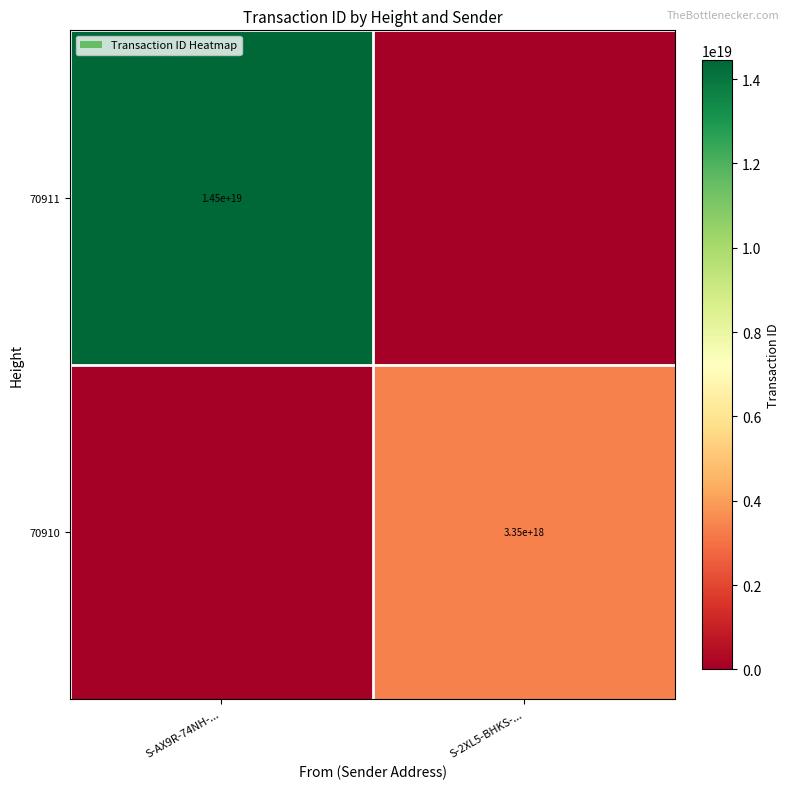

At which category does the chart reach its minimum across all series?

S-2XL5-BHKS-...